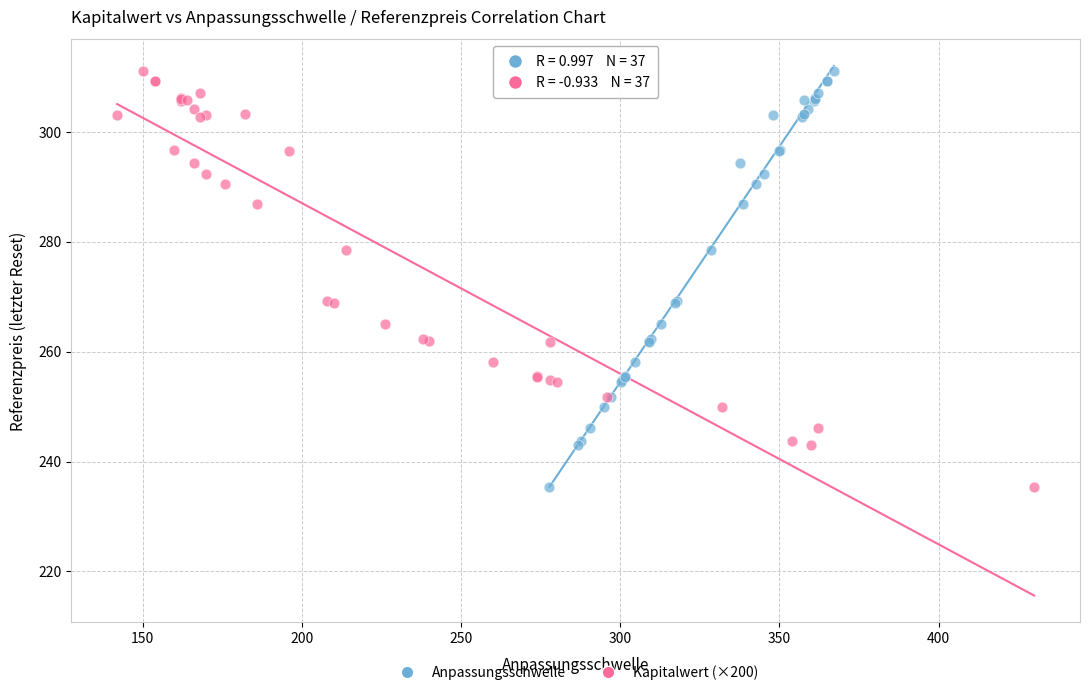

What are all the series names shown in the legend?

Anpassungsschwelle, Kapitalwert (×200)